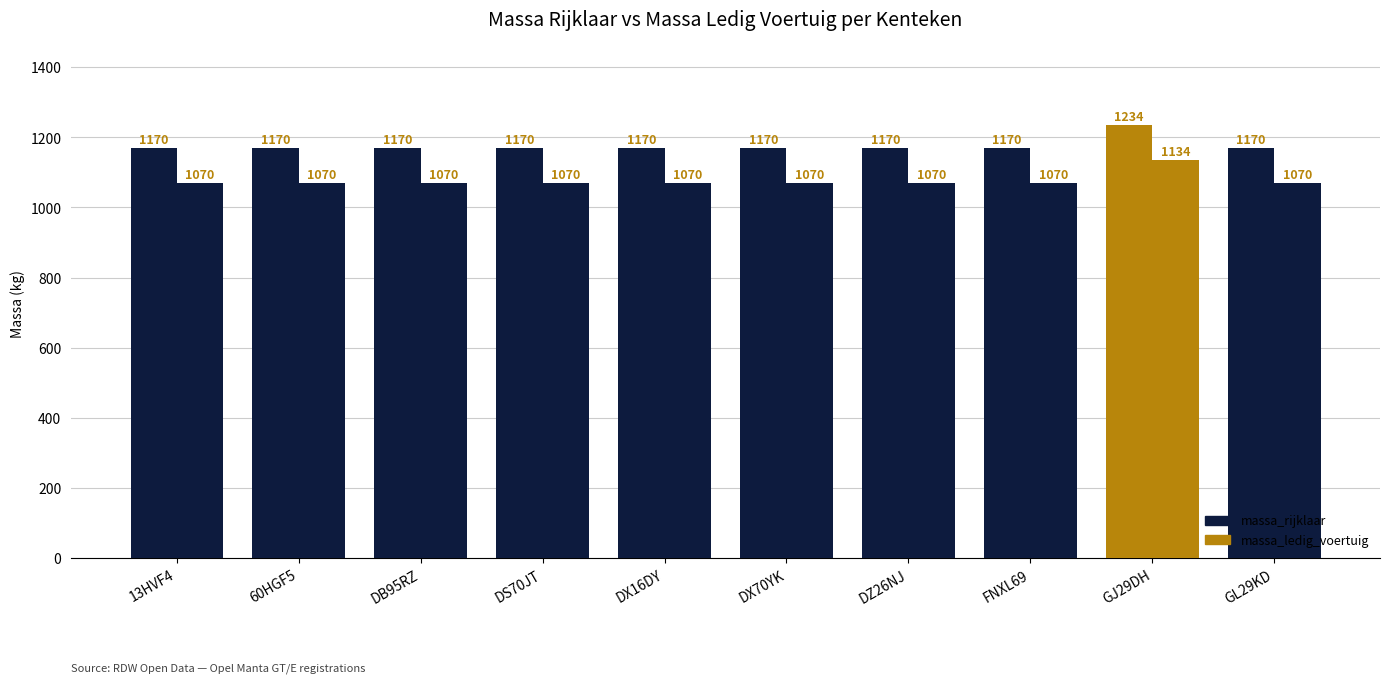

The value of massa_rijklaar at DZ26NJ is 1857. True or false?

False